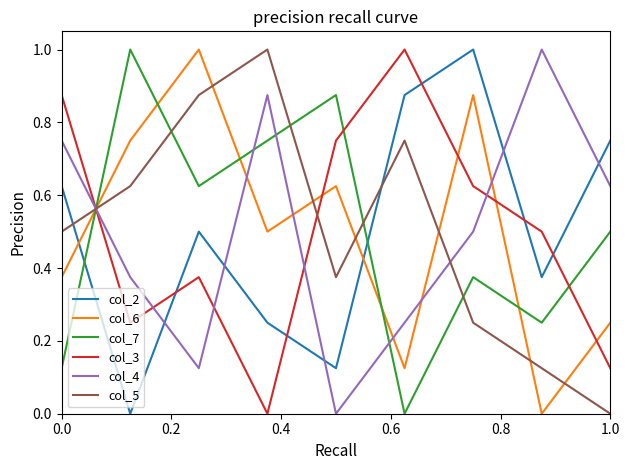

Which series has the largest total across all categories?

col_2